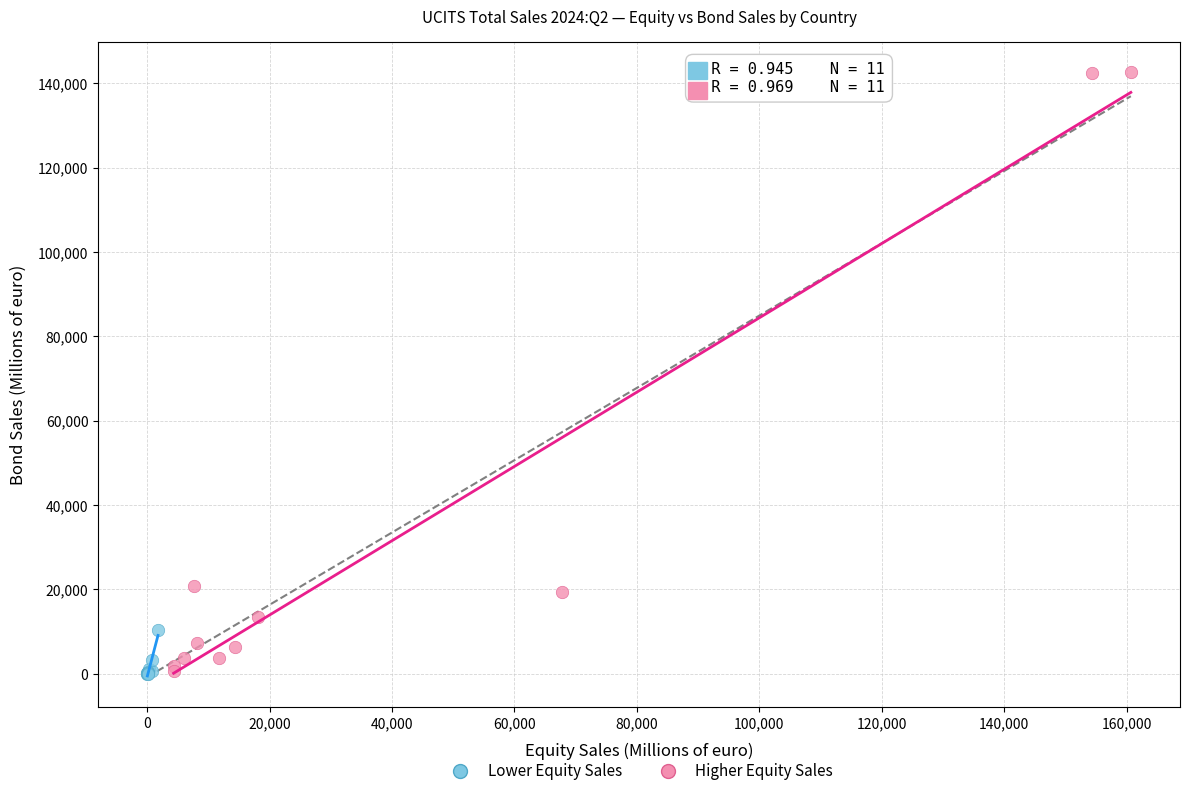

Which series has the largest Y range (max minus min)?

Higher Equity Sales